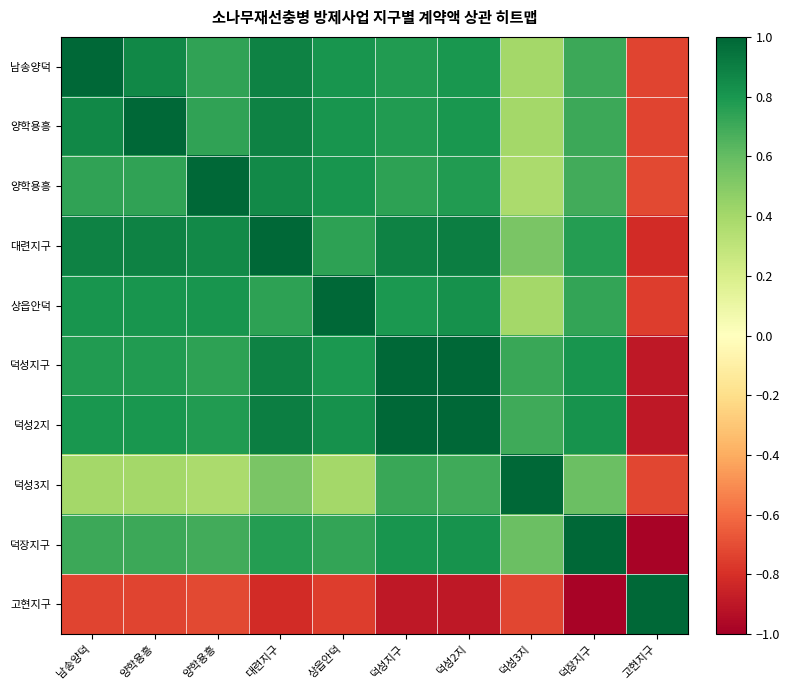

At which category is the sum across all series the highest?

덕성2지